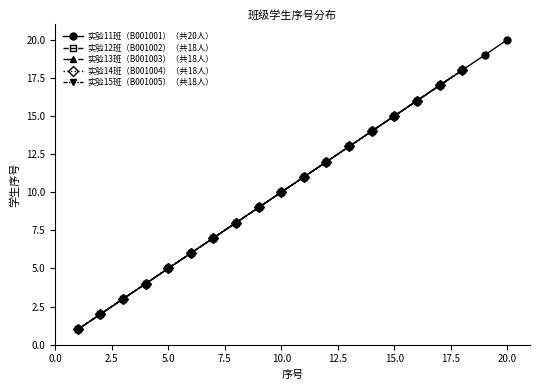

What are all the series names shown in the legend?

实验11班（B001001）（共20人）, 实验12班（B001002）（共18人）, 实验13班（B001003）（共18人）, 实验14班（B001004）（共18人）, 实验15班（B001005）（共18人）